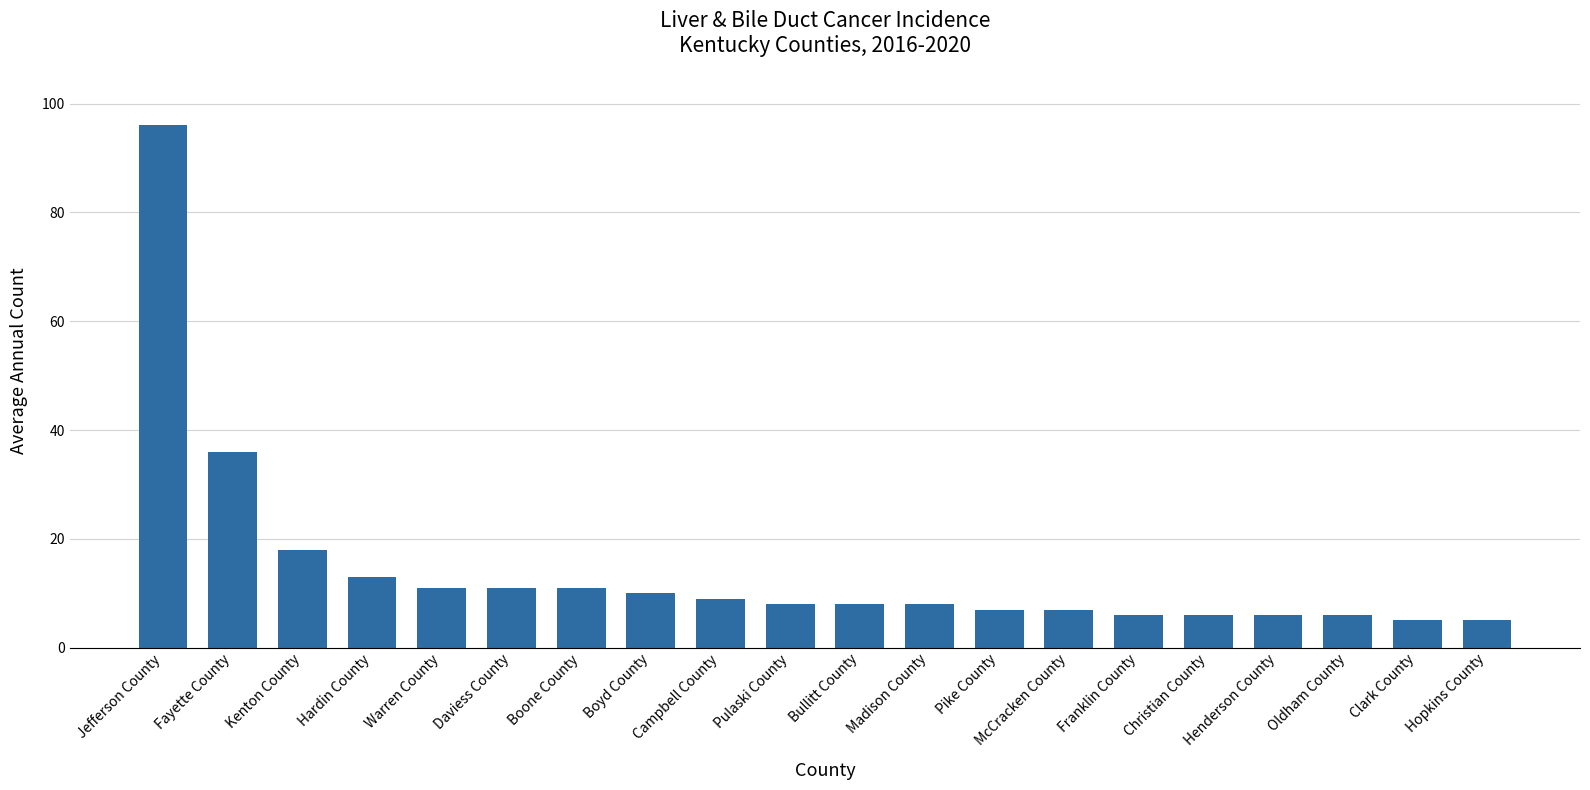

What is the smallest value displayed?

5